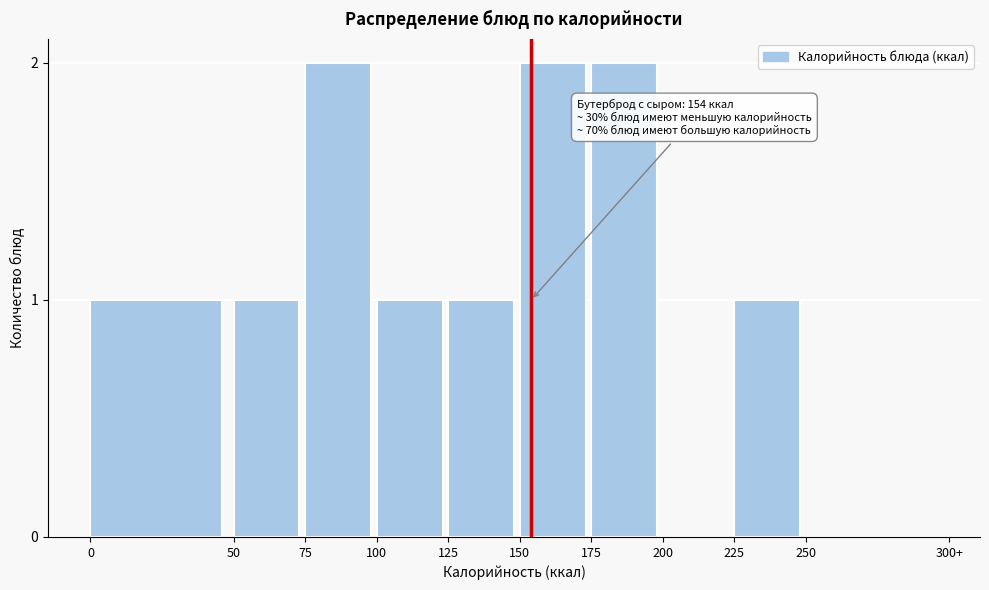

Reading left to right, what are all the values shown in this chart?

0=1	50=1	75=2	100=1	125=1	150=2	175=2	200=0	225=1	250=0